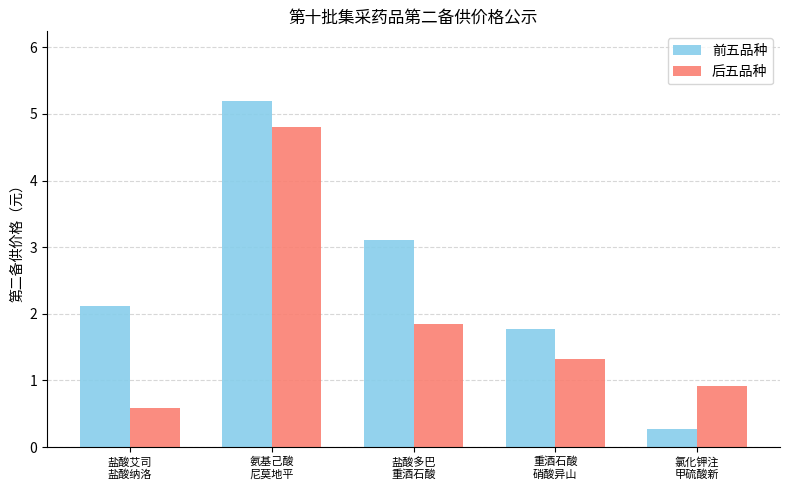

What value does the 前五品种 series have at 氯化钾注
甲硫酸新?

0.3